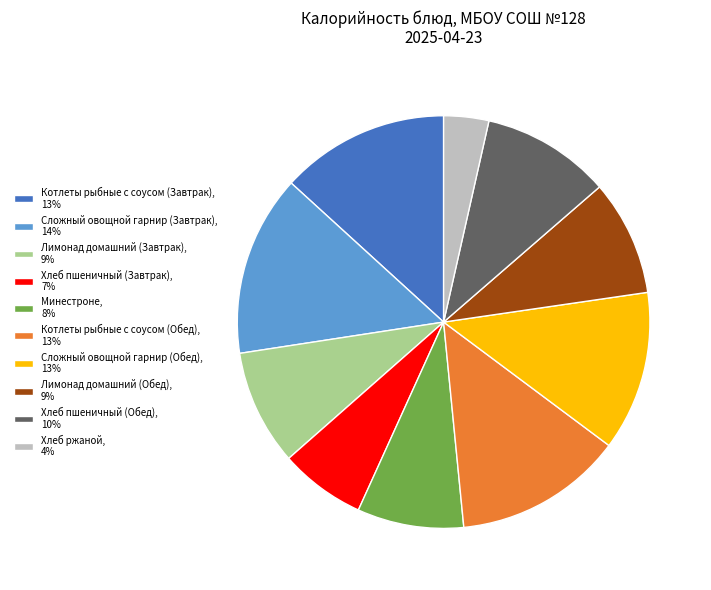

What is the smallest slice in the pie chart?

Хлеб ржаной